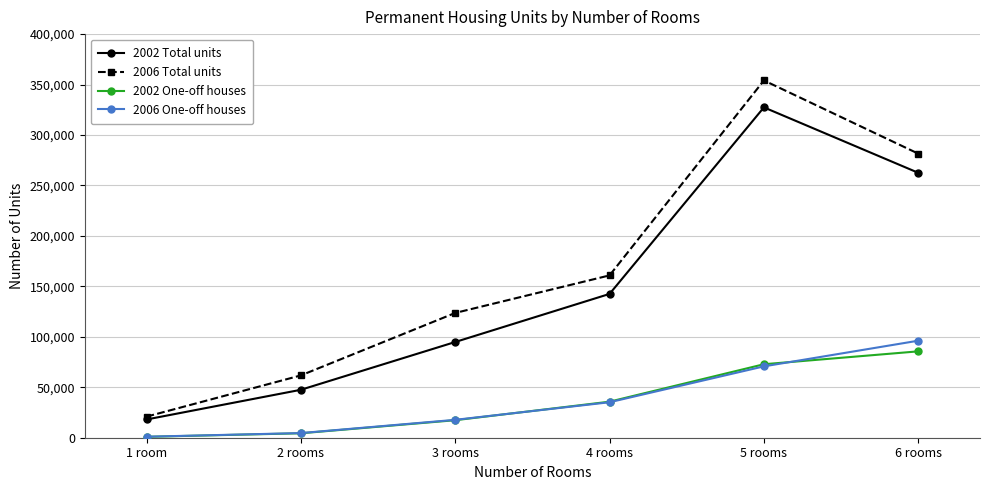

True or false: 2006 One-off houses and 2006 Total units intersect in this chart.

False